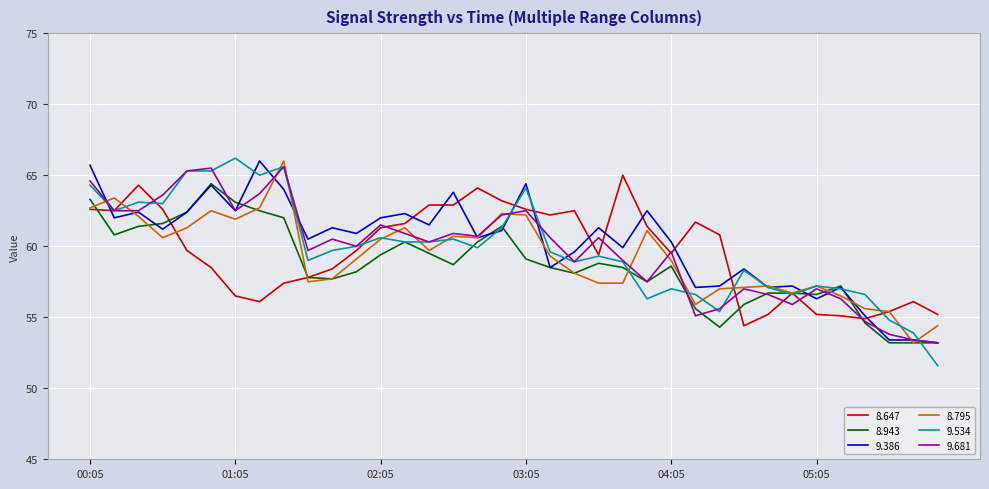

What are all the series names shown in the legend?

8.647, 8.943, 9.386, 8.795, 9.534, 9.681